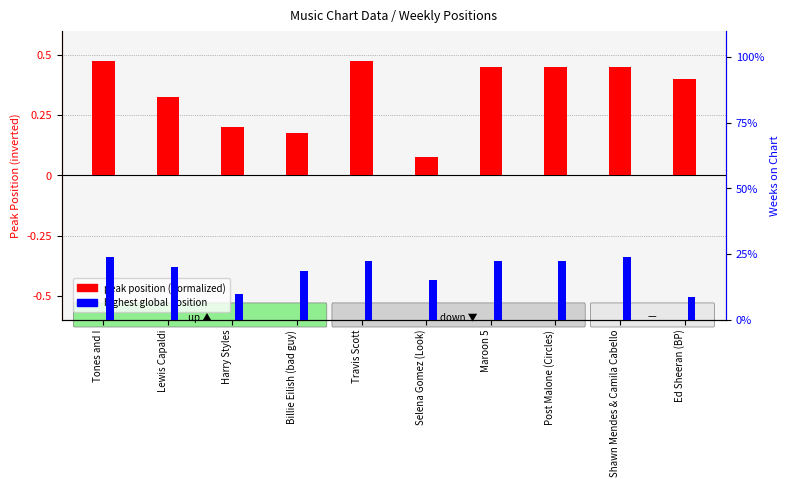

At which label does peak position (normalized) reach its peak?

Tones and I